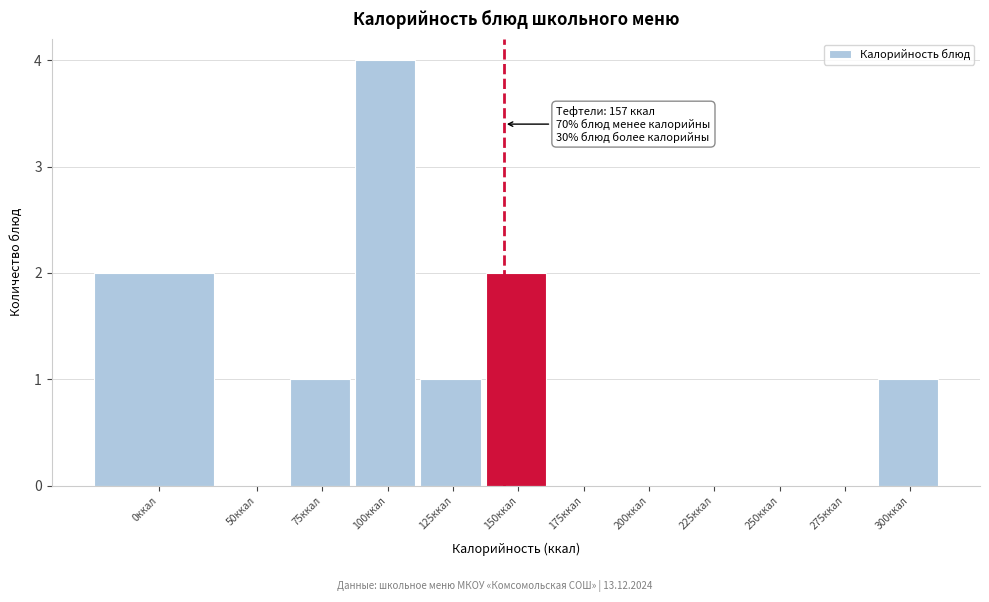

Reading right to left, extract all data points from this chart.

300ккал=1	275ккал=0	250ккал=0	225ккал=0	200ккал=0	175ккал=0	150ккал=2	125ккал=1	100ккал=4	75ккал=1	50ккал=0	0ккал=2